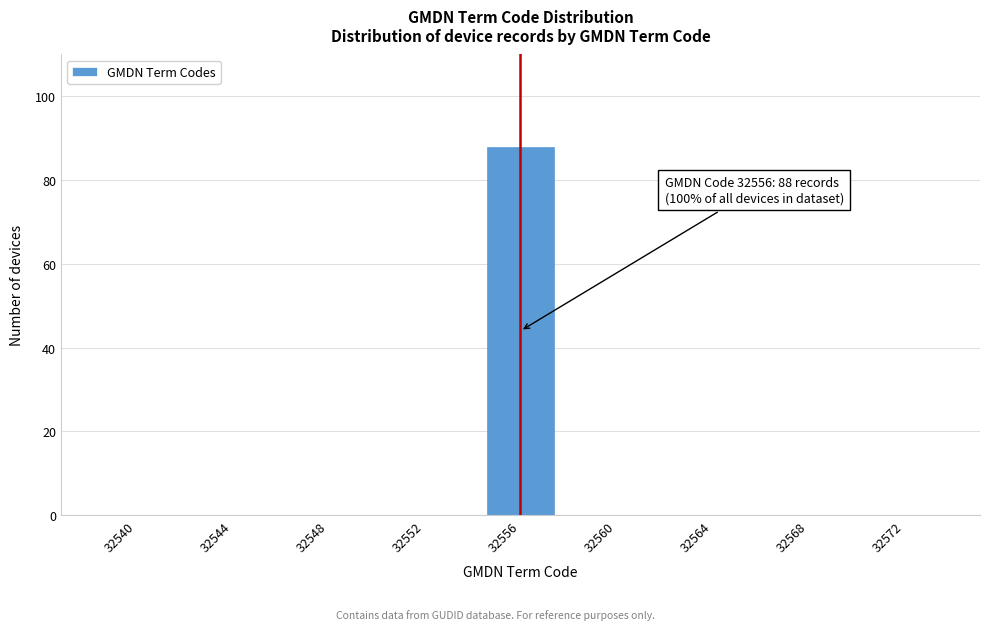

Reading left to right, extract all data points from this chart.

32540=0	32544=0	32548=0	32552=0	32556=88	32560=0	32564=0	32568=0	32572=0